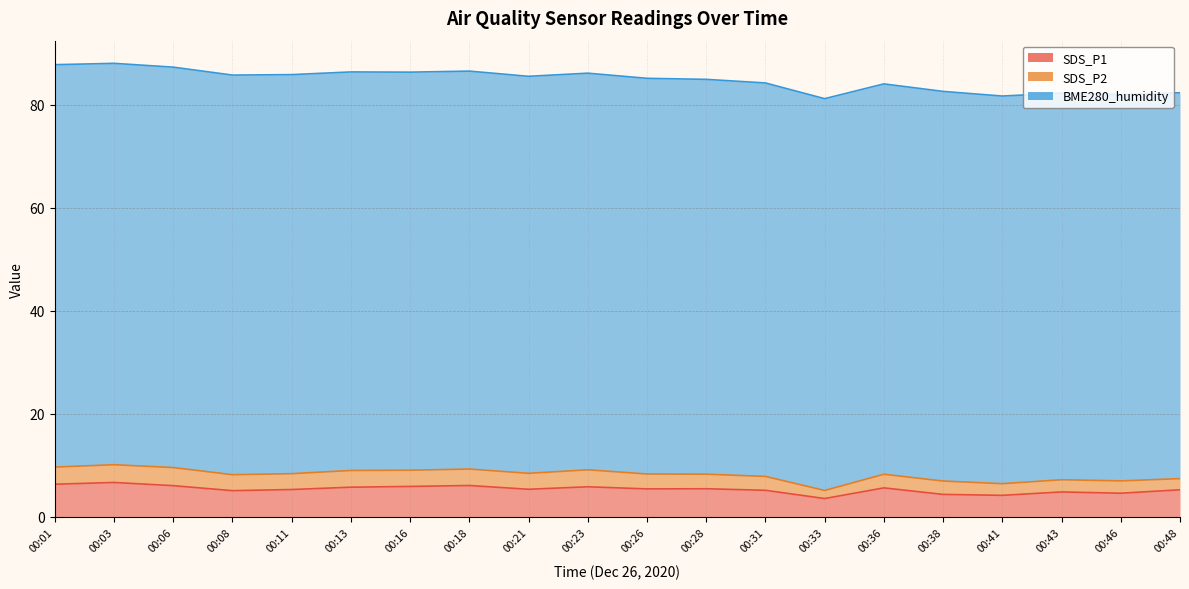

Is the value of SDS_P2 at 00:13 greater than the value of SDS_P1 at 00:28?

No